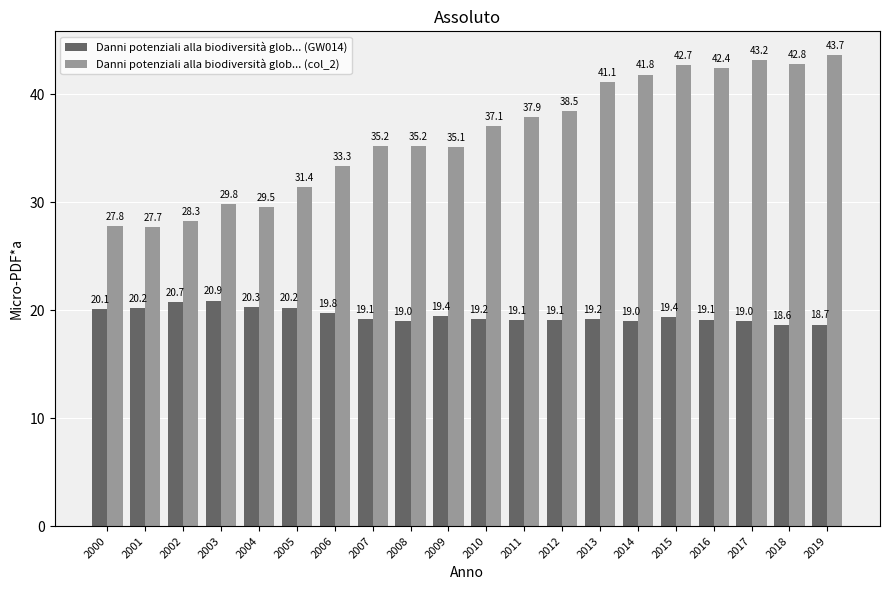

What are all the series names shown in the legend?

Danni potenziali alla biodiversità glob... (GW014), Danni potenziali alla biodiversità glob... (col_2)